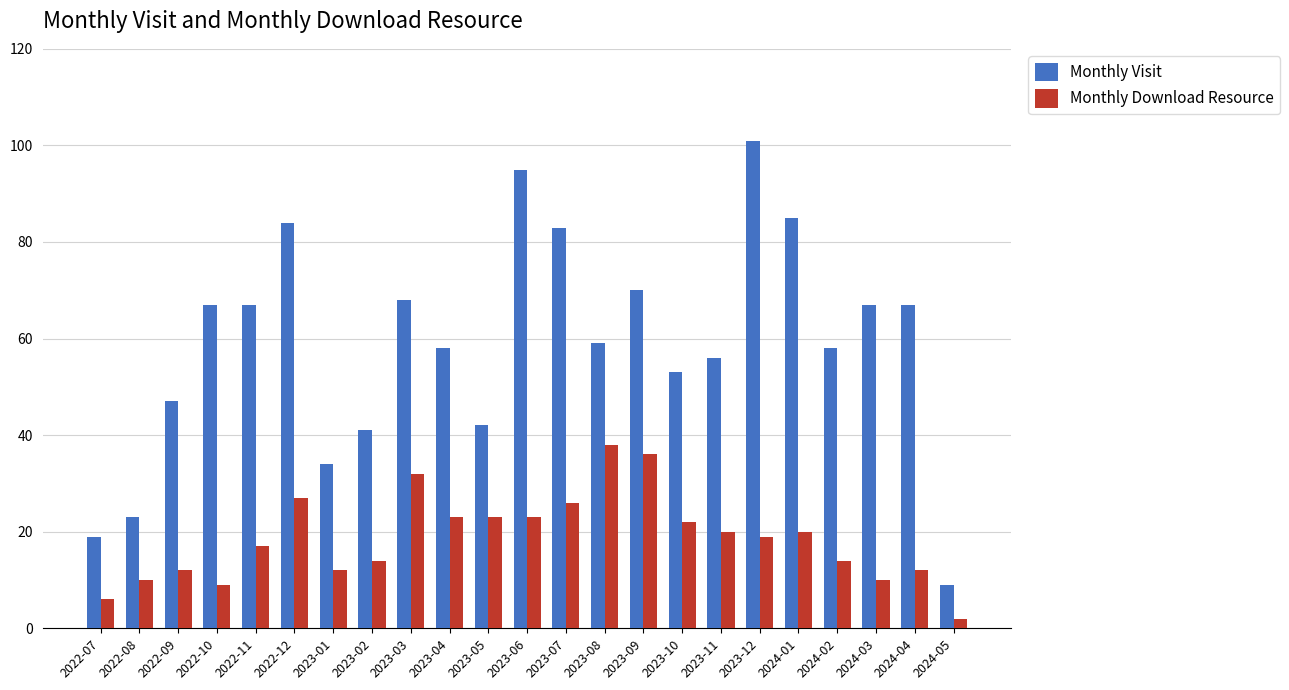

Rank the series by their maximum value, from highest to lowest.

Monthly Visit, Monthly Download Resource